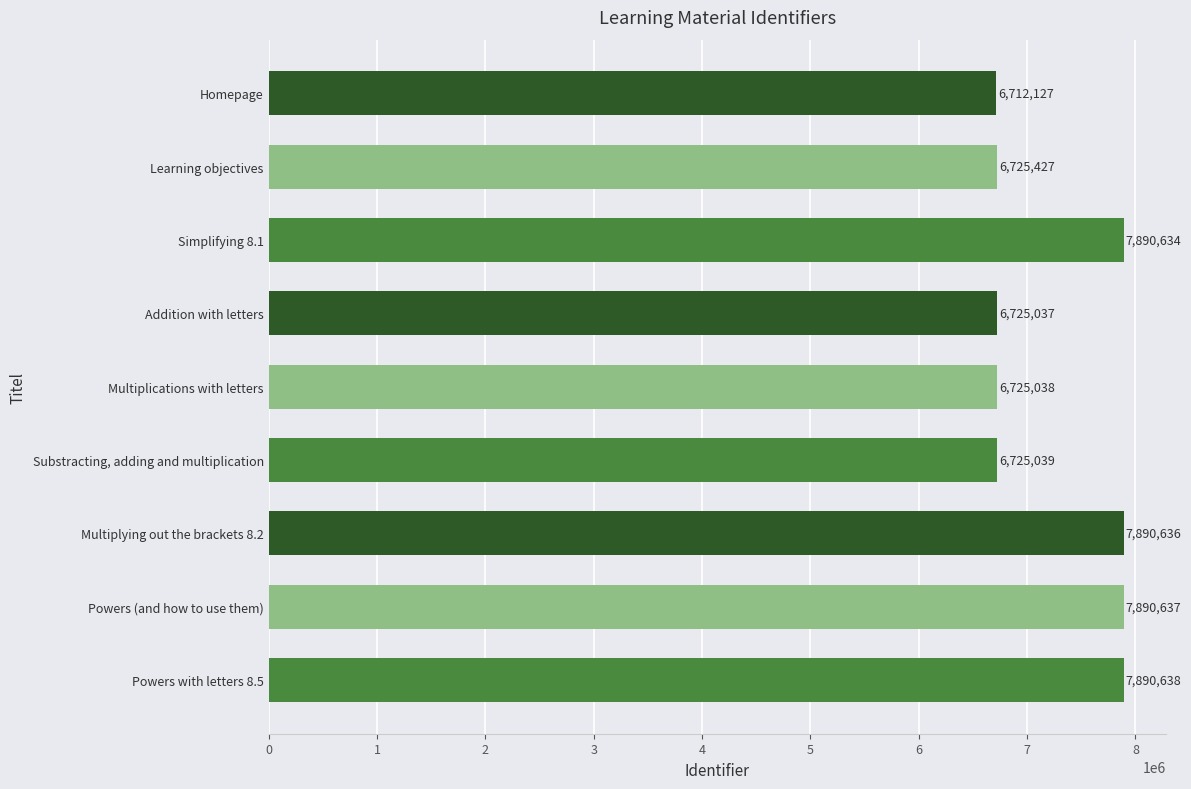

What is the difference between the second highest and minimum values?

1178510